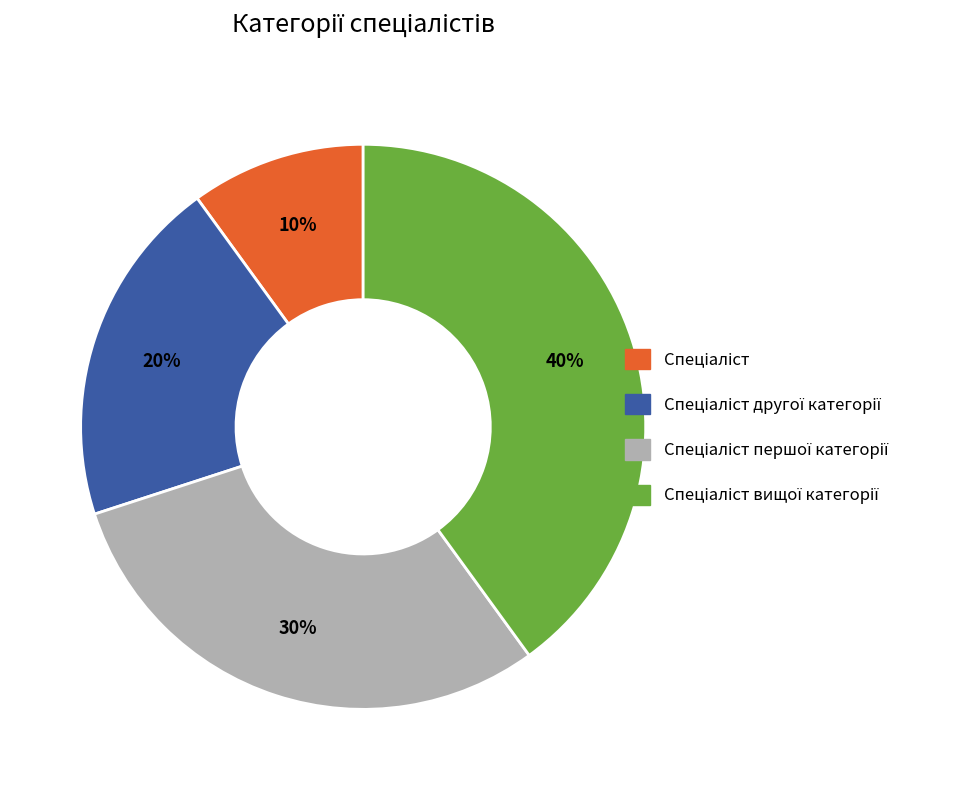

To the nearest percent, what is the average slice percentage?

25%